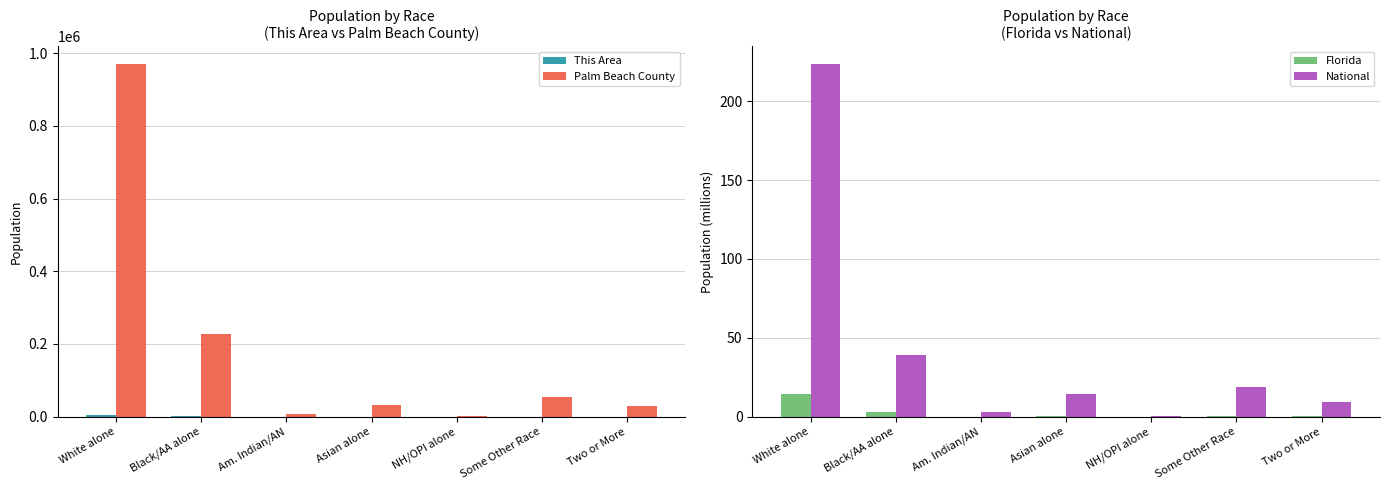

Is it true that This Area equals -2350.6 at NH/OPI alone?

False